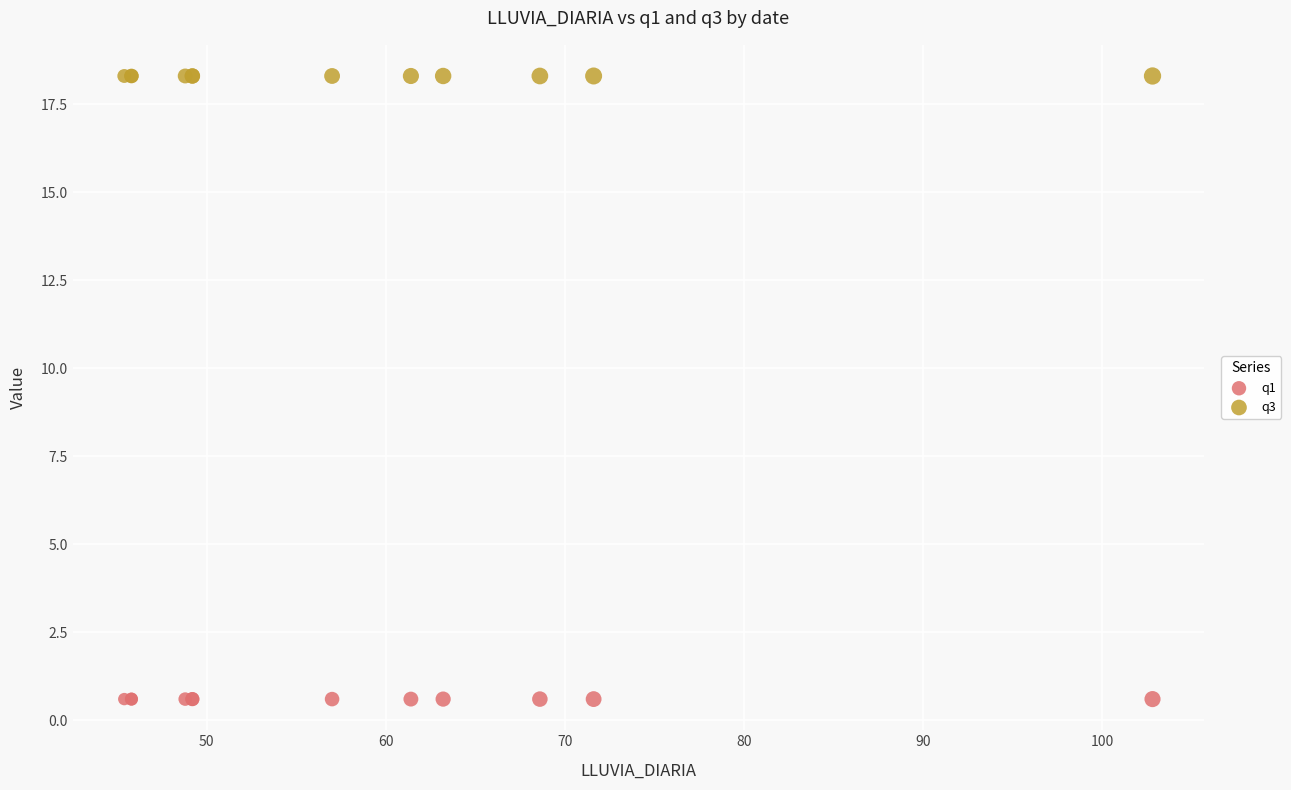

Which series reaches the minimum Y coordinate?

q1